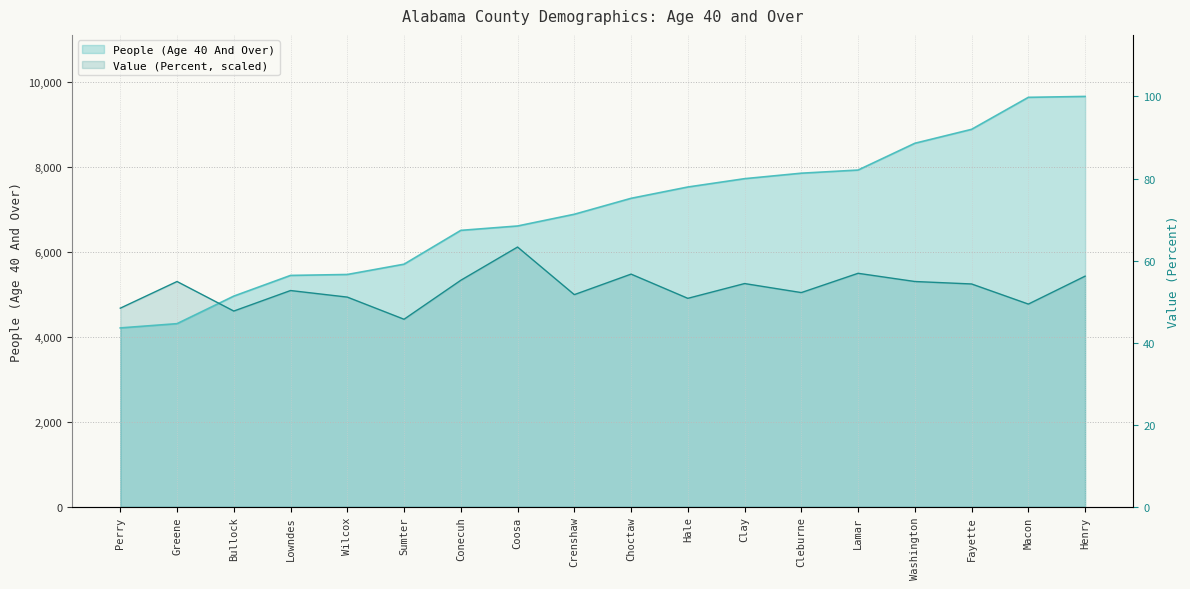

How many values in the Value (Percent) series are below 5242?

9